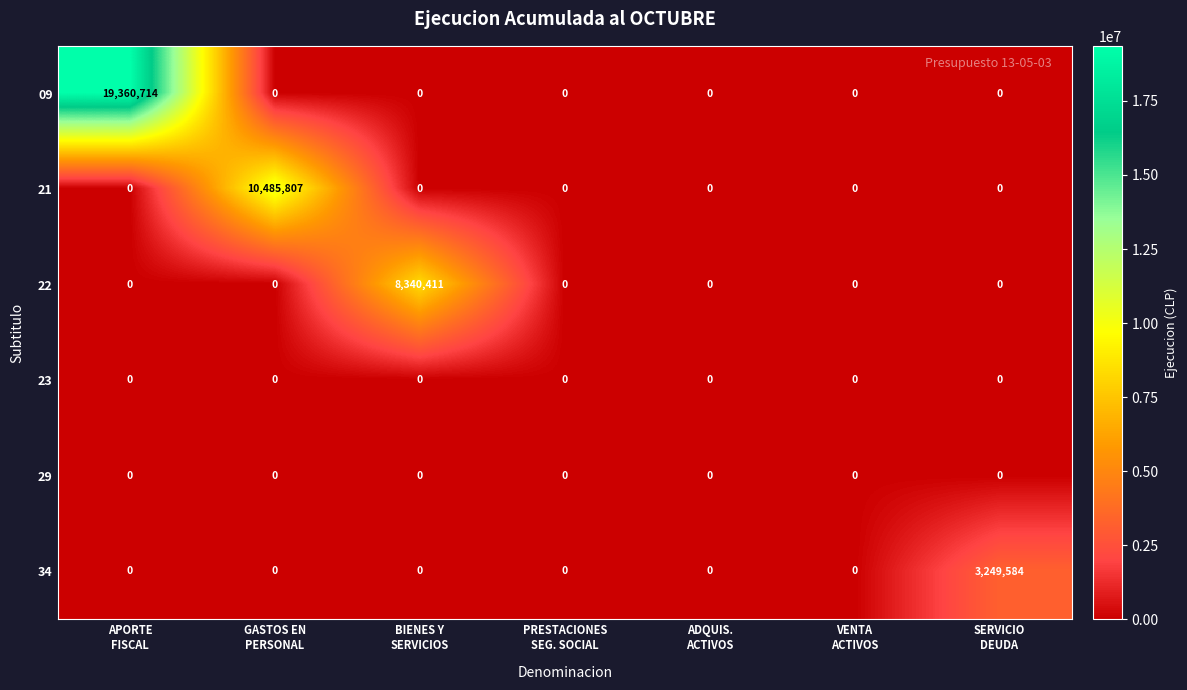

What is the sum of all 22 values?

8340411